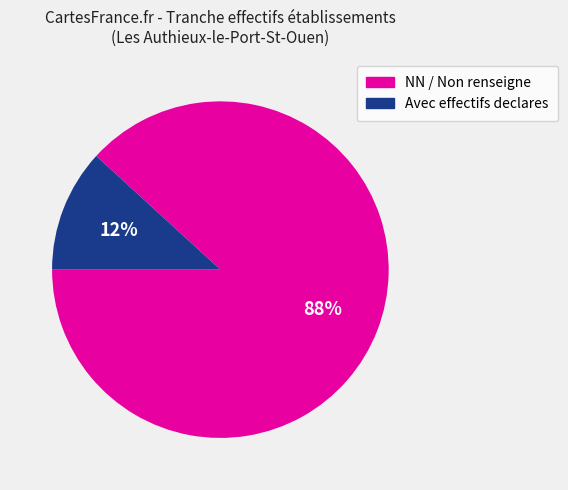

Is there any slice that represents more than half of the pie?

Yes